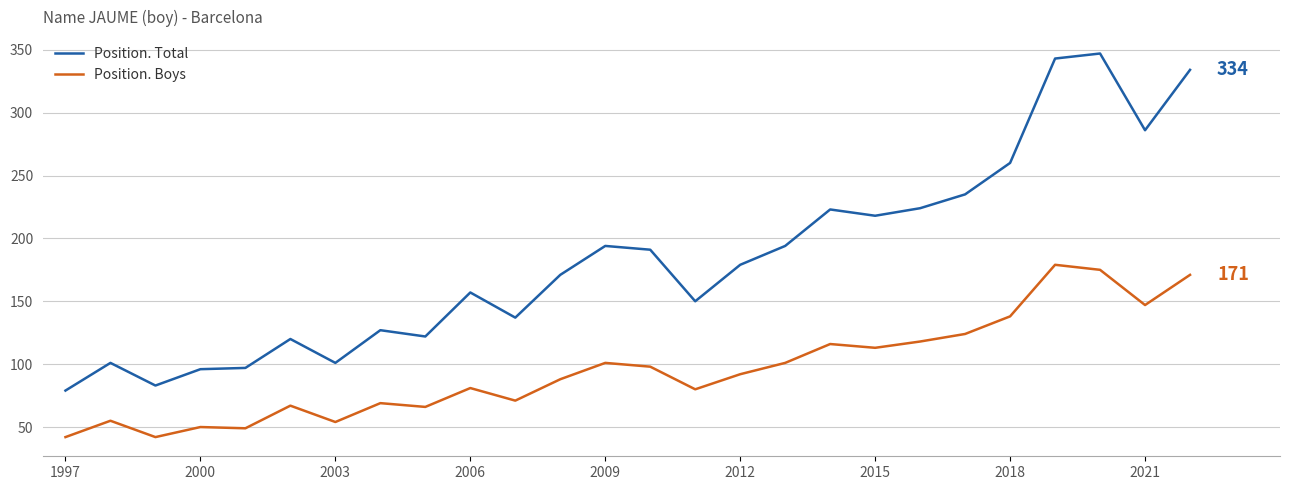

Which series has the widest spread of values?

Position. Total